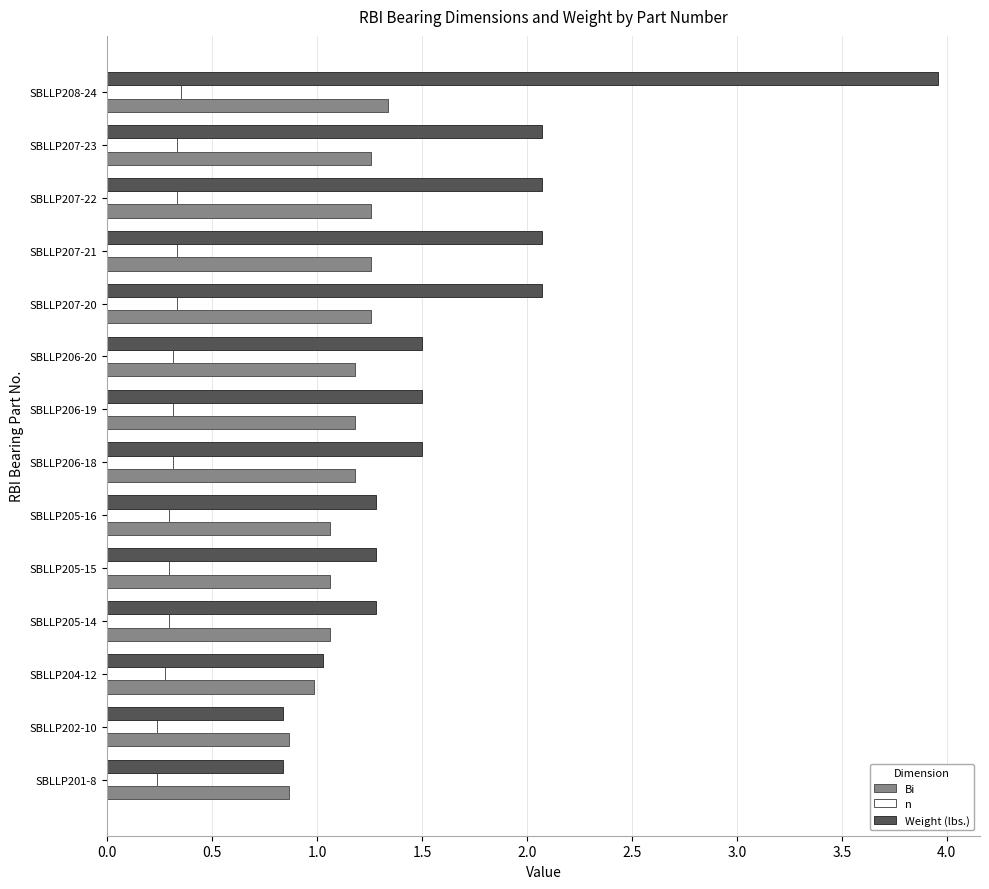

What is the maximum value shown in the chart?

4.0